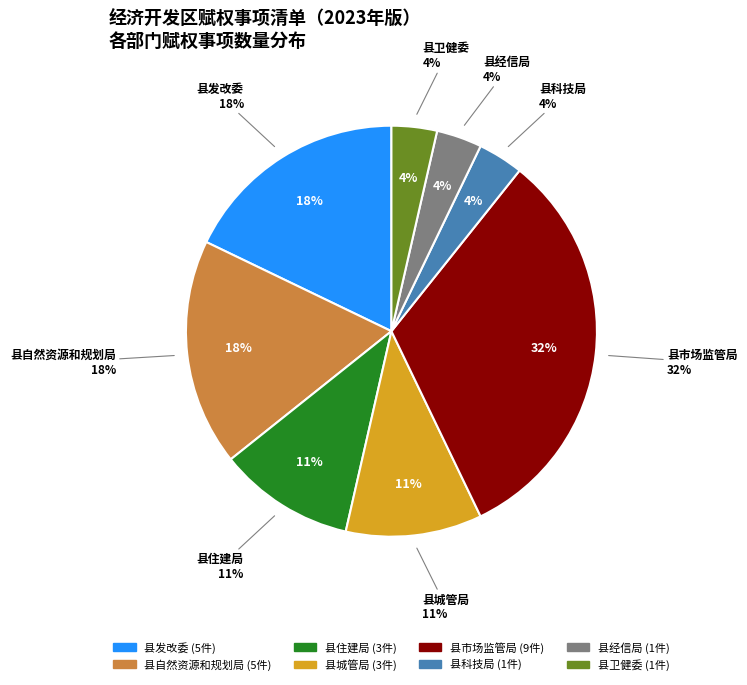

True or false: 县卫健委 accounts for 4% of the total.

True